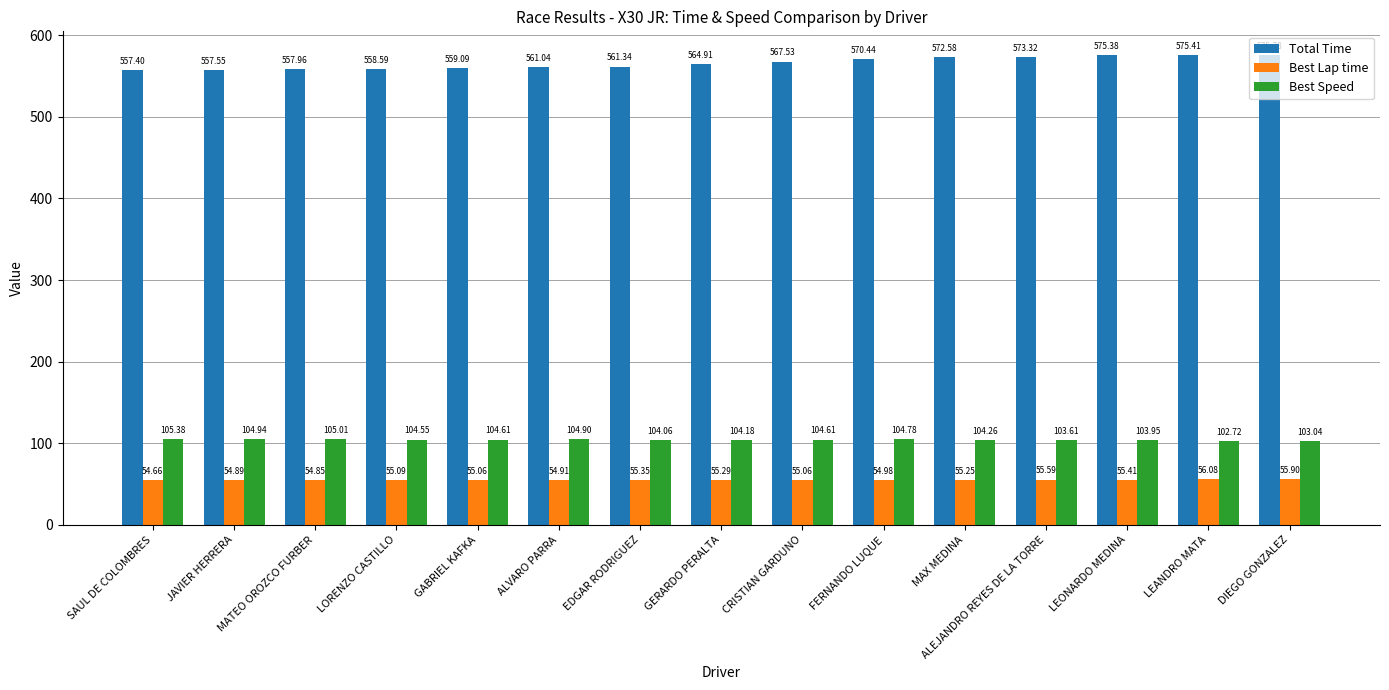

How many groups of bars are there?

15